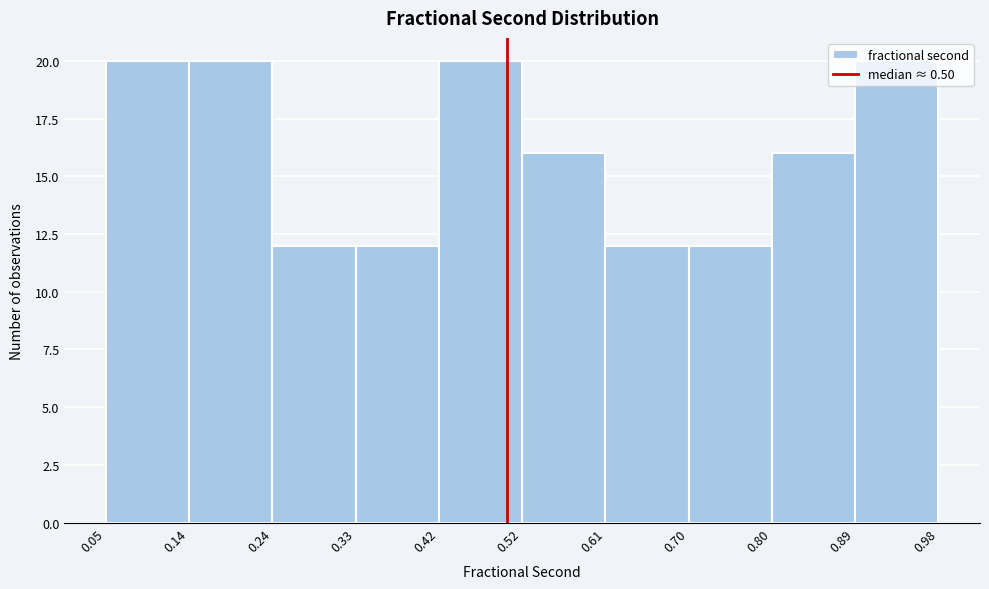

Reading left to right, transcribe this chart: for each bar, give the range it covers on the x-axis and its height. The values are not printed on the chart, so give them approximately, as read against the axis.

0.05 to 0.14: 20
0.14 to 0.24: 20
0.24 to 0.33: 12
0.33 to 0.42: 12
0.42 to 0.52: 20
0.52 to 0.61: 16
0.61 to 0.70: 12
0.70 to 0.80: 12
0.80 to 0.89: 16
0.89 to 0.98: 20